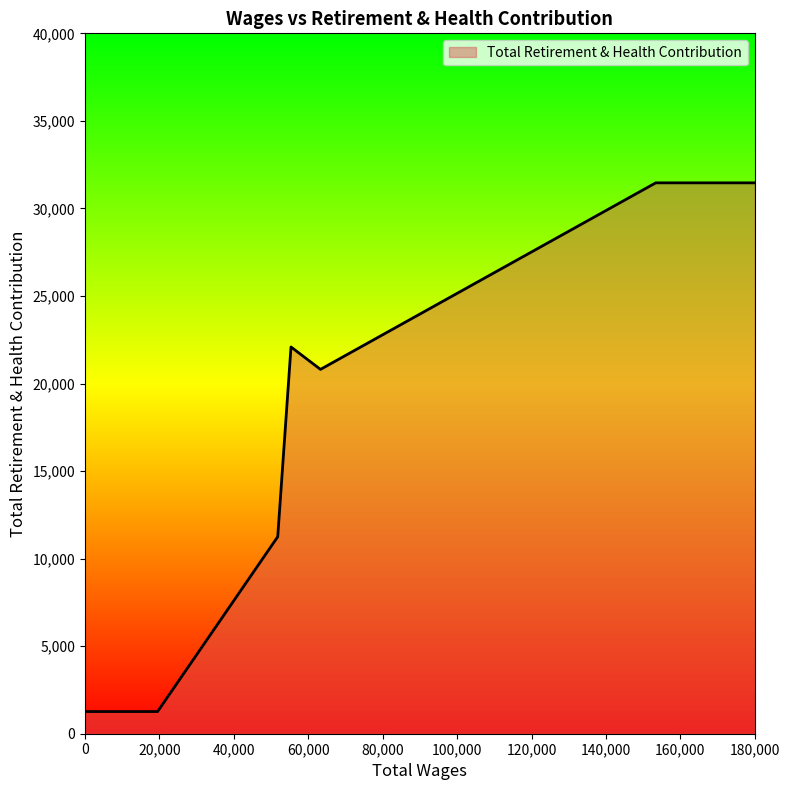

What is the greatest value displayed?

31461